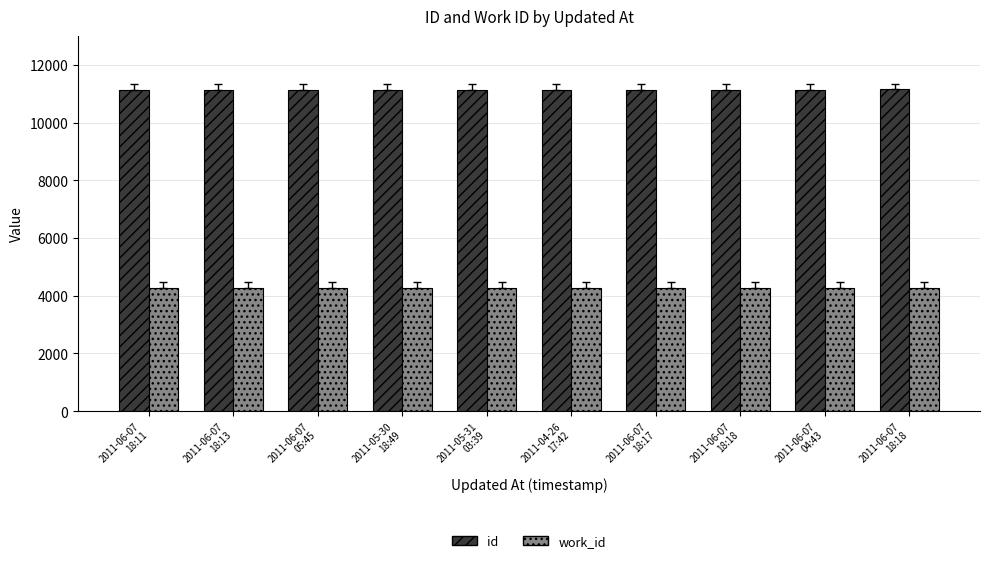

Between 2011-06-07
18:13 and 2011-04-26
17:42, which is larger?

2011-04-26
17:42